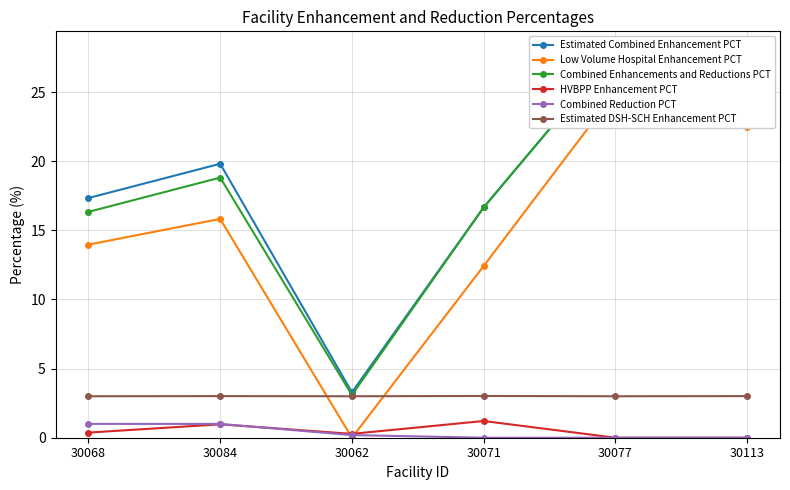

Is it true that Estimated DSH-SCH Enhancement PCT equals 1.2 at 30084?

False